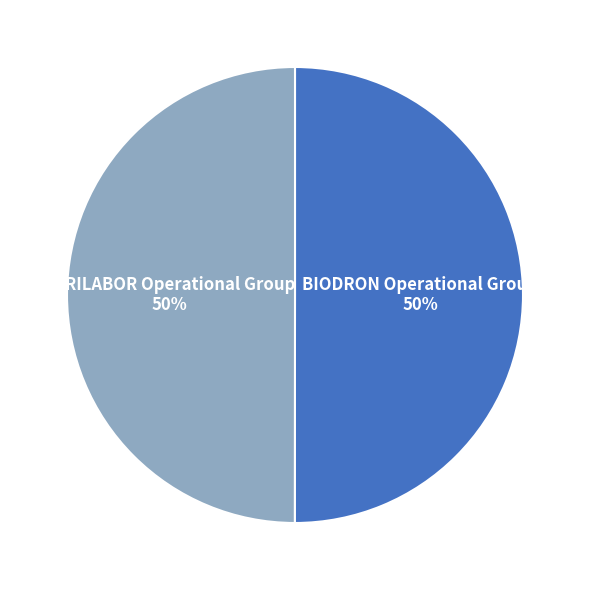

To the nearest percent, what is the average slice percentage?

50%